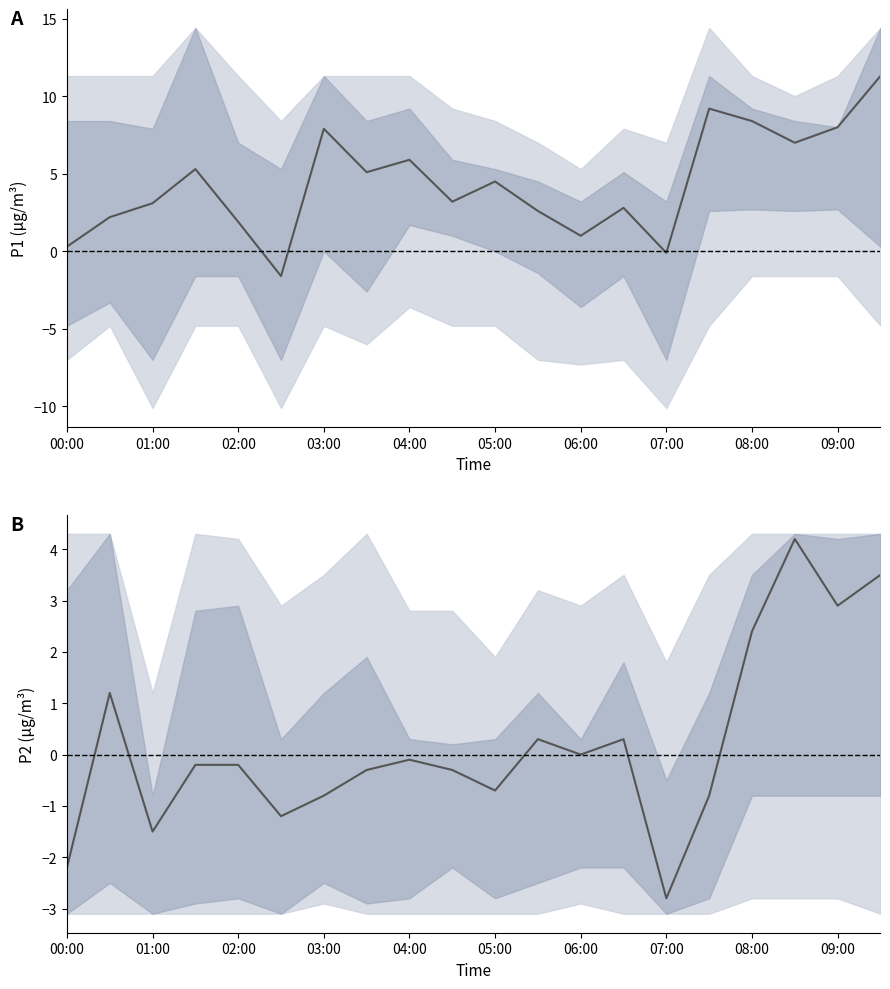

How many interior local peaks does the P2 series have?

5